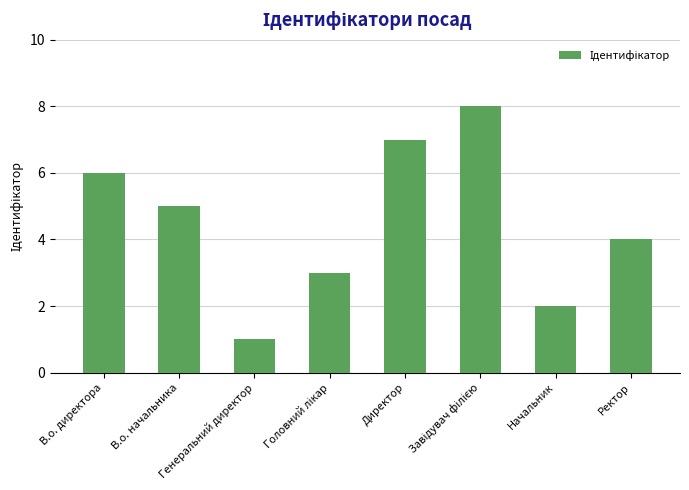

Does the chart contain any negative values?

No